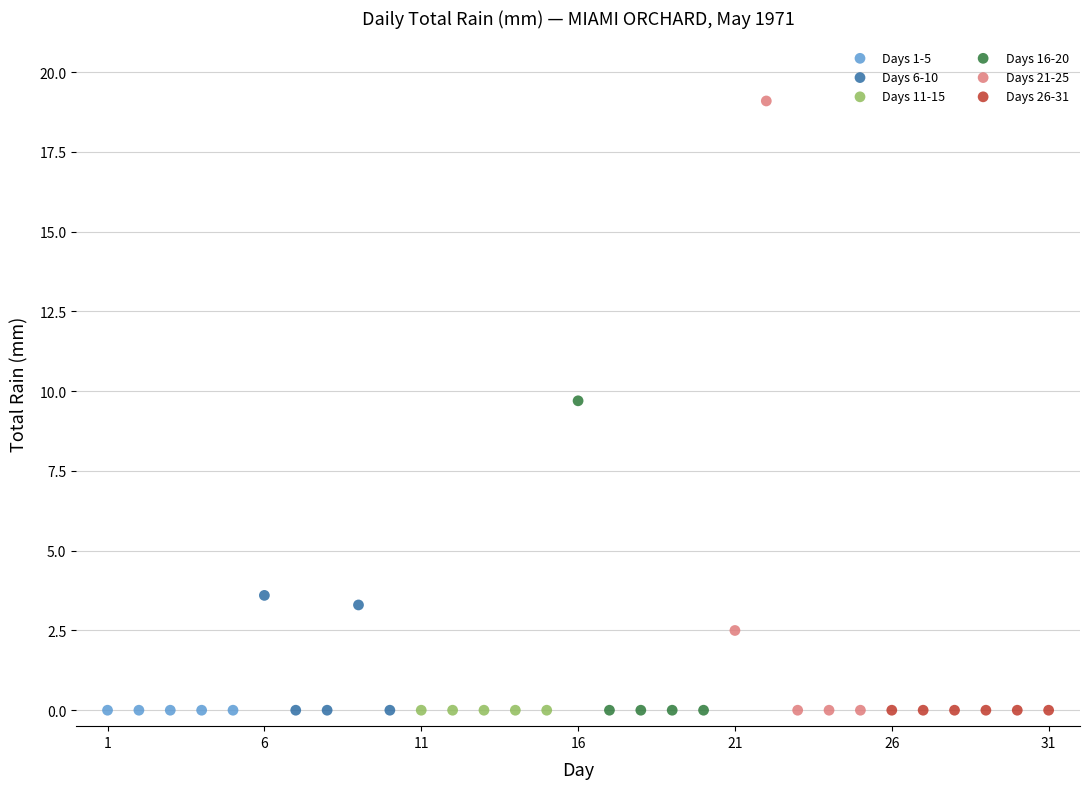

Which series reaches the maximum Y coordinate?

Days 21-25